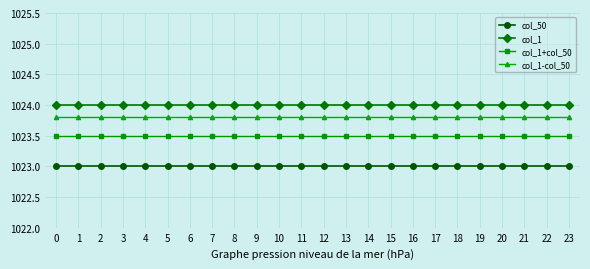

What is the lowest value of the col_1+col_50 series?

1023.5